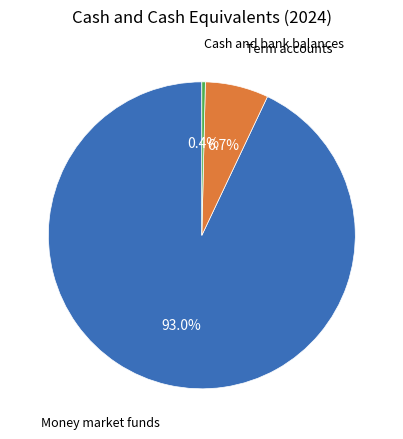

Does any single category account for the majority?

Yes